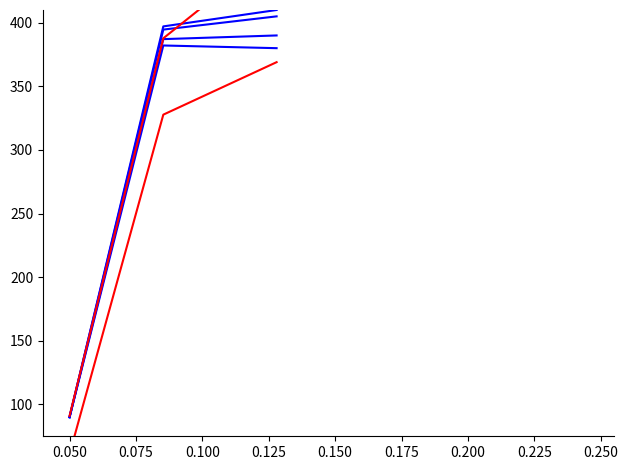

Which series has the largest total across all categories?

Height_red_1